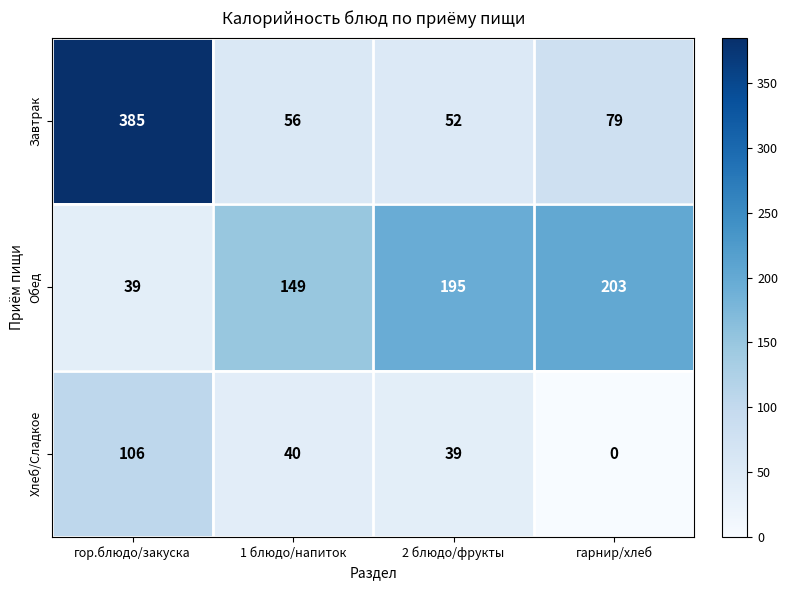

Which series has the largest total across all categories?

Обед